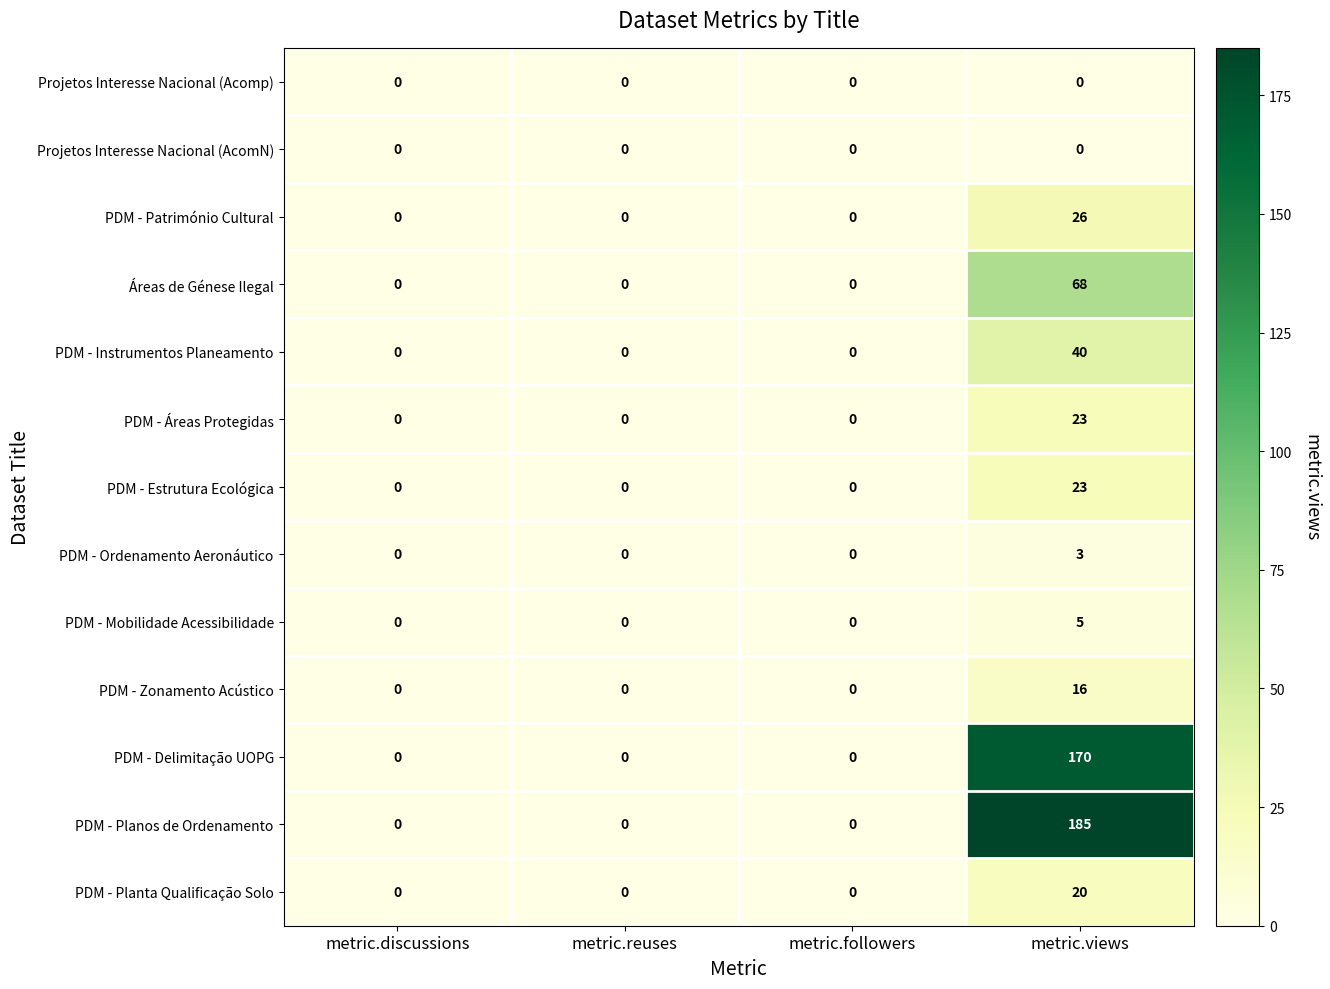

At how many categories does at least one series exceed 157?

1